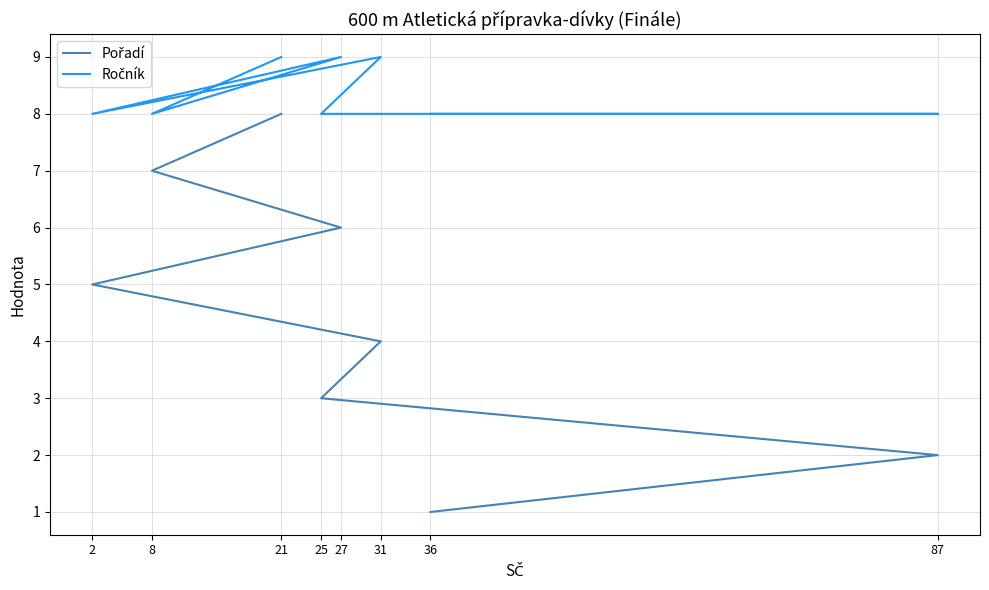

What is the sum of the Ročník values at 36 and 27?

17